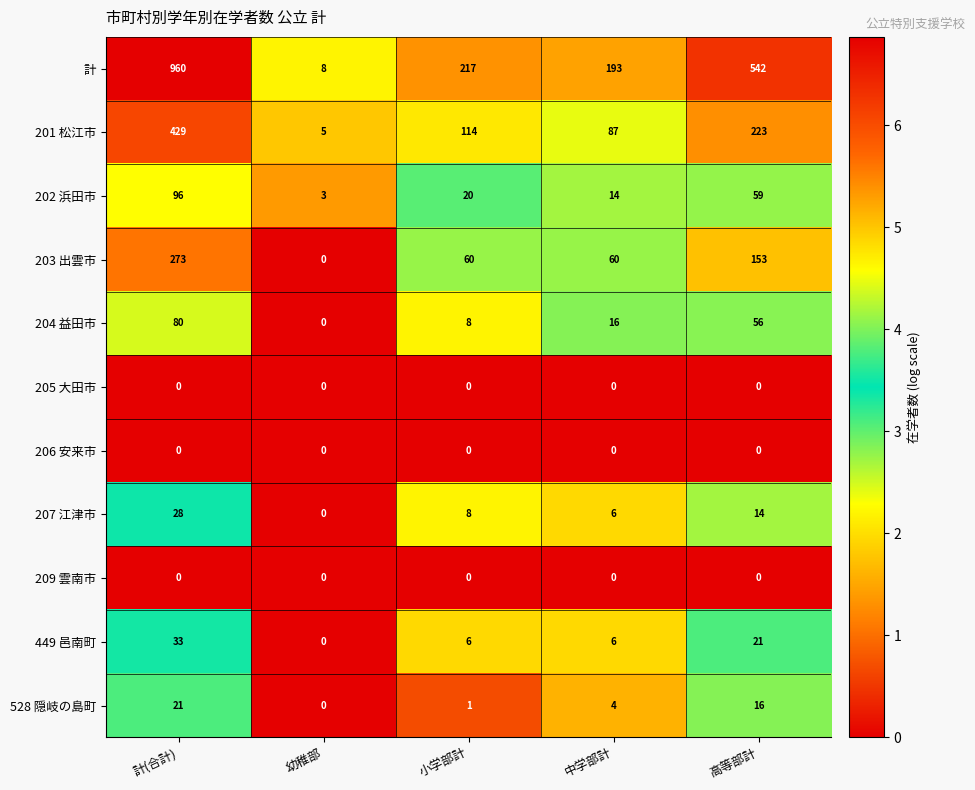

What is the lowest value of the 202 浜田市 series?

3